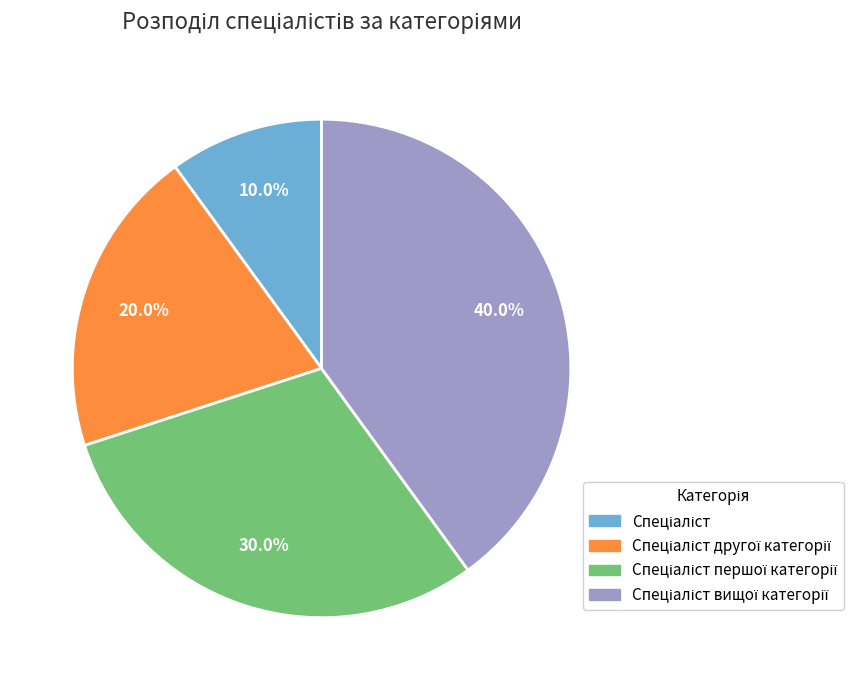

Is there a majority slice in this chart?

No